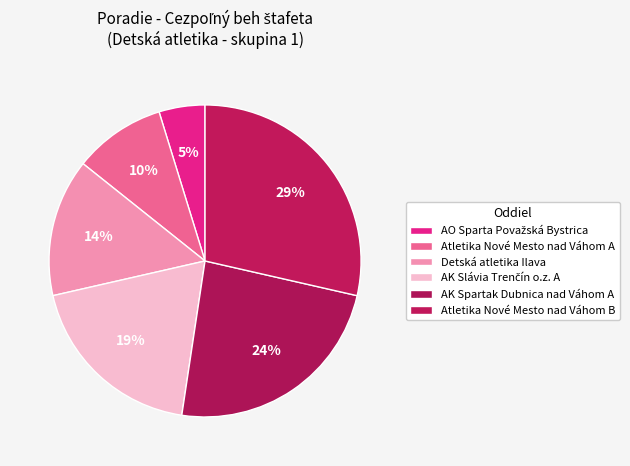

The Atletika Nové Mesto nad Váhom B slice represents 29% of the pie. True or false?

True